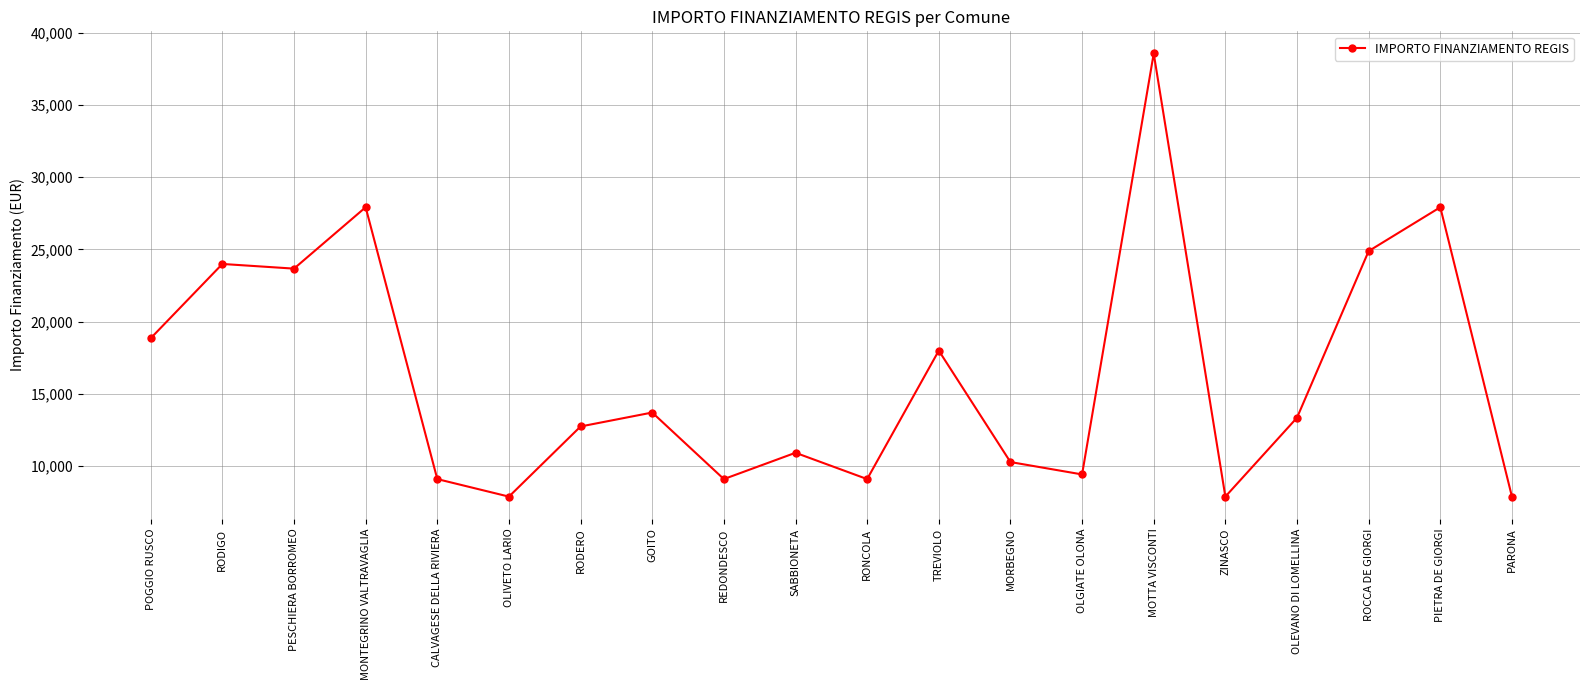

Reading left to right, what are all the values shown in this chart?

POGGIO RUSCO=18854	RODIGO=23996	PESCHIERA BORROMEO=23673	MONTEGRINO VALTRAVAGLIA=27922	CALVAGESE DELLA RIVIERA=9105	OLIVETO LARIO=7891	RODERO=12747	GOITO=13712	REDONDESCO=9105	SABBIONETA=10926	RONCOLA=9105	TREVIOLO=17997	MORBEGNO=10284	OLGIATE OLONA=9427	MOTTA VISCONTI=38565	ZINASCO=7891	OLEVANO DI LOMELLINA=13354	ROCCA DE GIORGI=24887	PIETRA DE GIORGI=27922	PARONA=7891